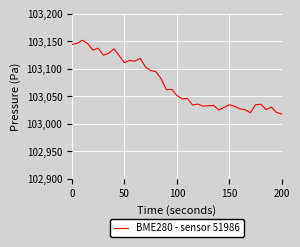

What is the minimum value shown in the chart?

103018.0